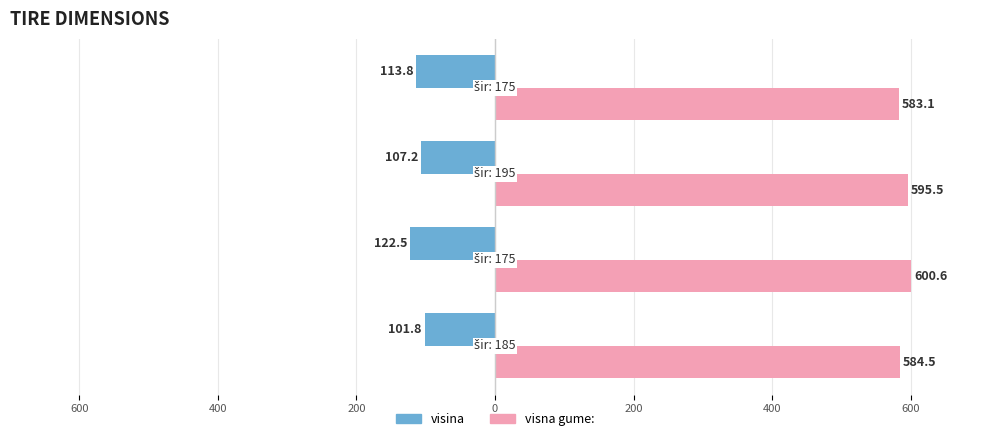

Are the bars grouped side by side (vs. stacked)?

Yes